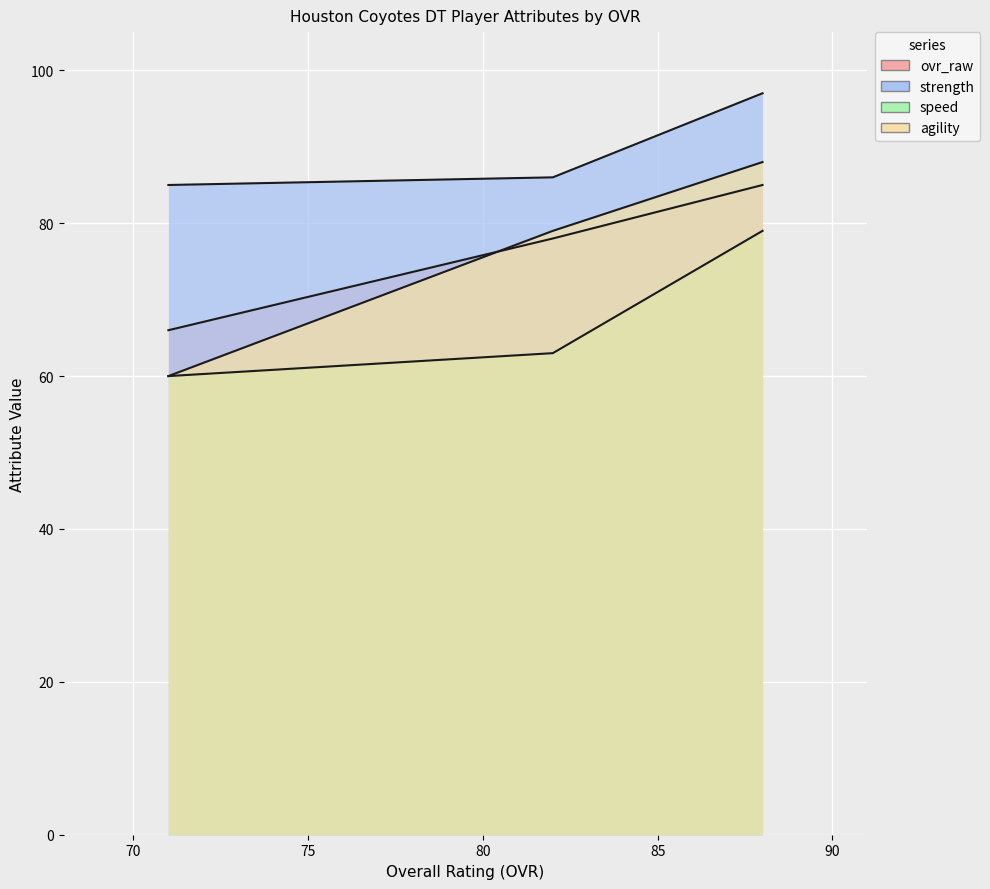

What is the sum of the strength values at Jefferey Phan (OVR=82) and Doug Miller (OVR=71)?

171